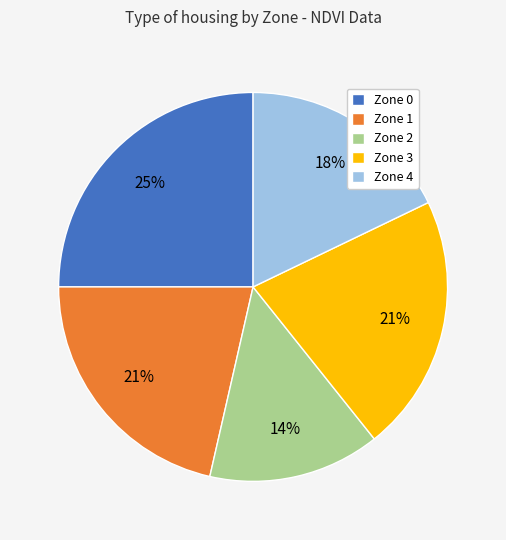

Is there a majority slice in this chart?

No